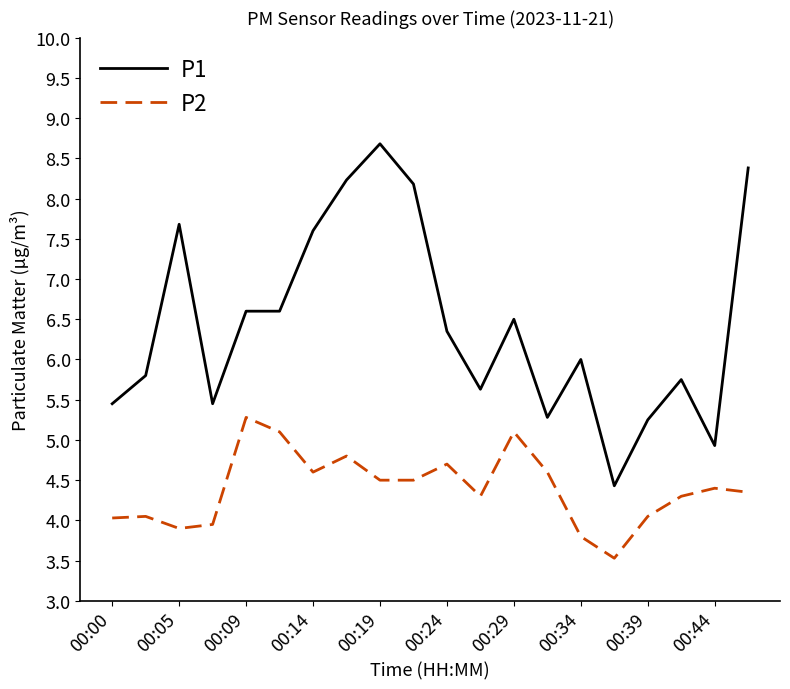

Which series has the largest total across all categories?

P1